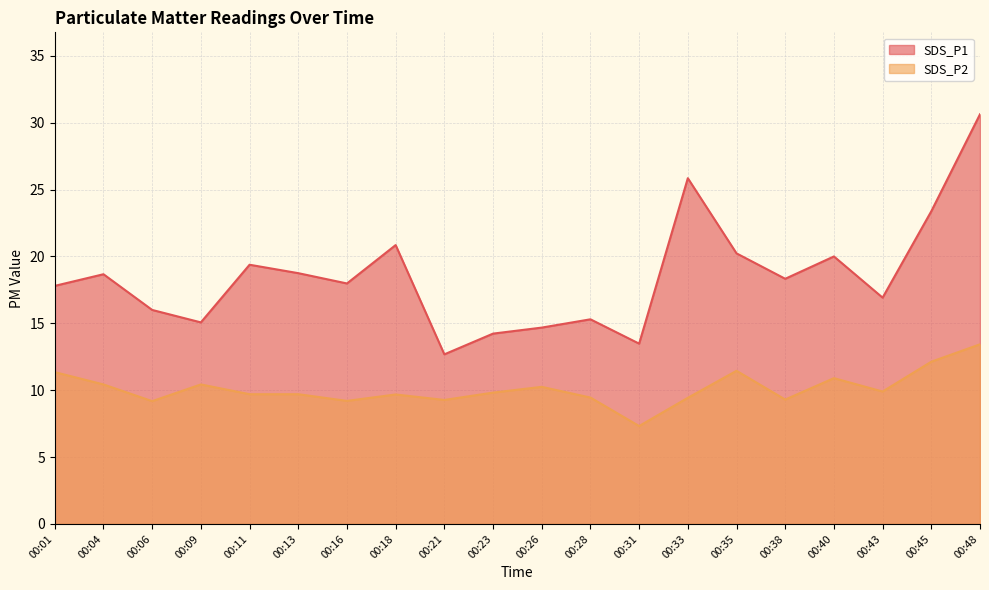

At how many categories does at least one series exceed 18?

10